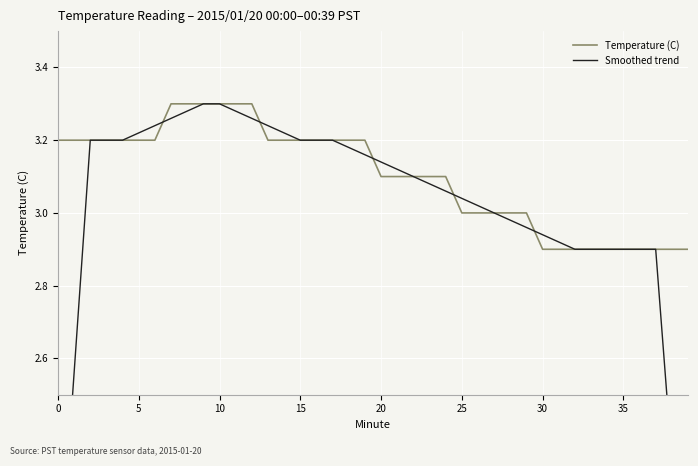

Which series changed the most between 13 and 35?

Smoothed trend